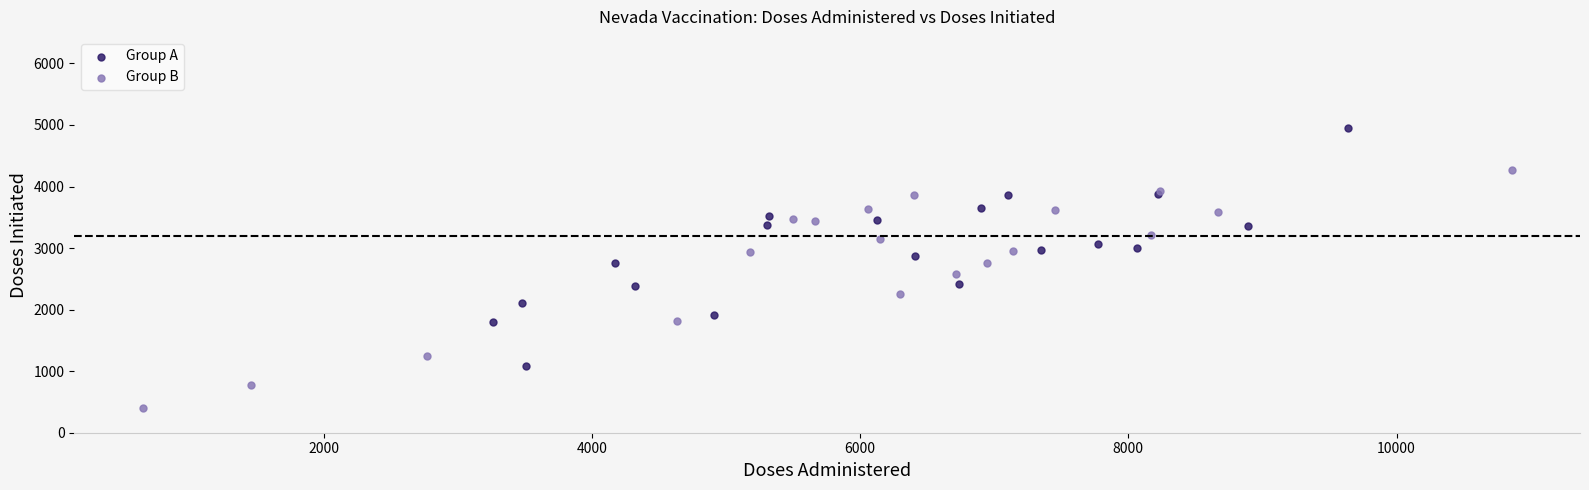

Which series reaches the minimum Y coordinate?

Group B